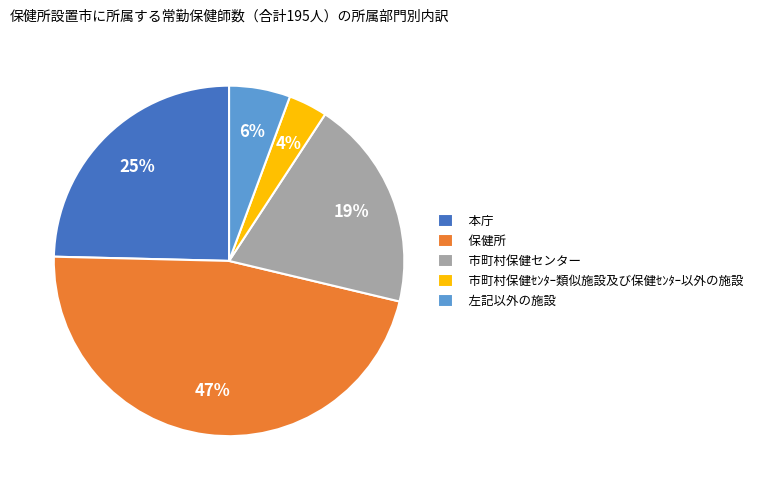

To the nearest percent, what is the difference between the largest and smallest slice percentages?

43%